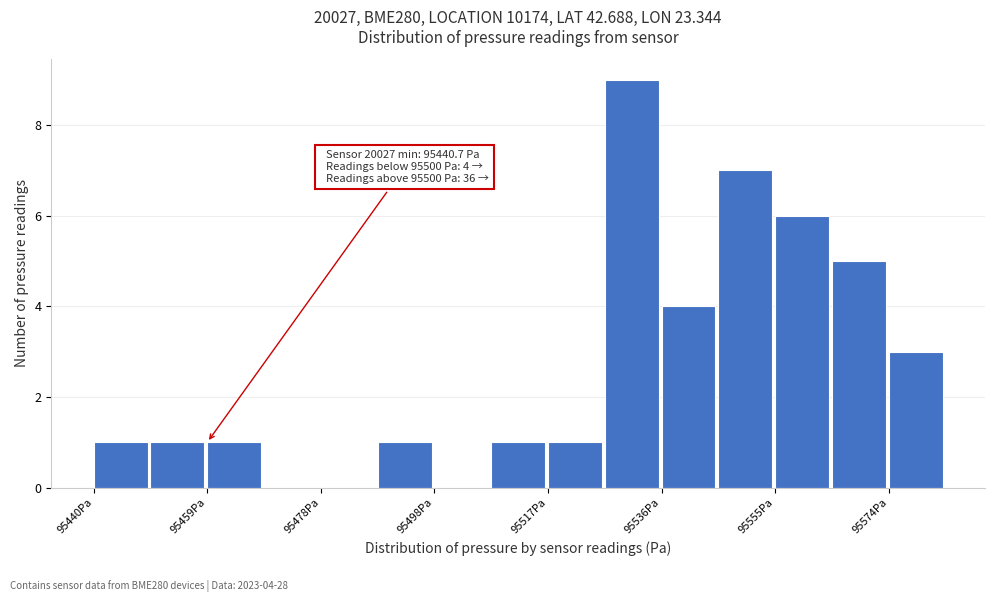

Over which range of the x-axis is the bar tallest?

95526 to 95536